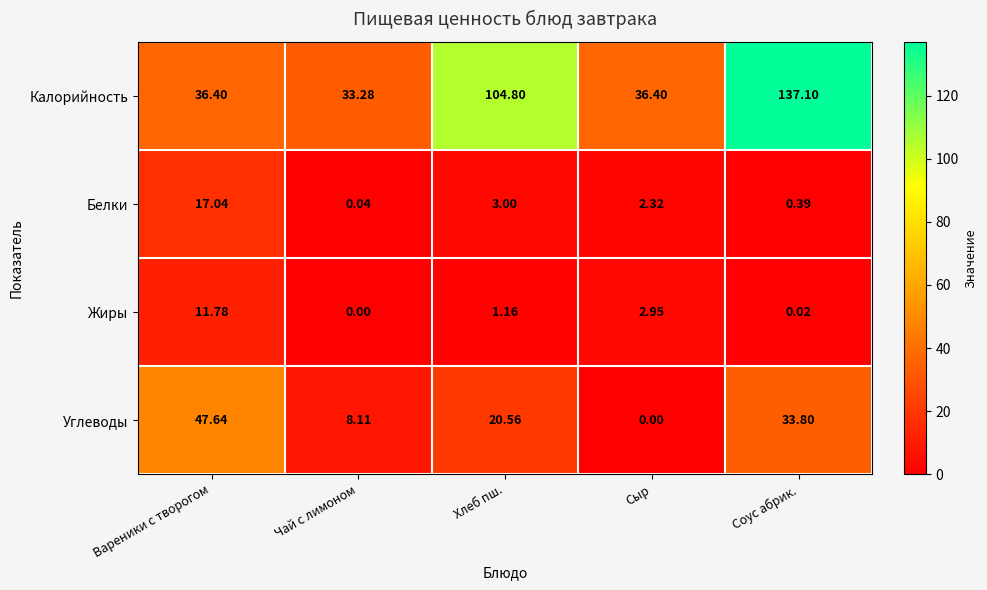

How many series are shown in this chart?

4